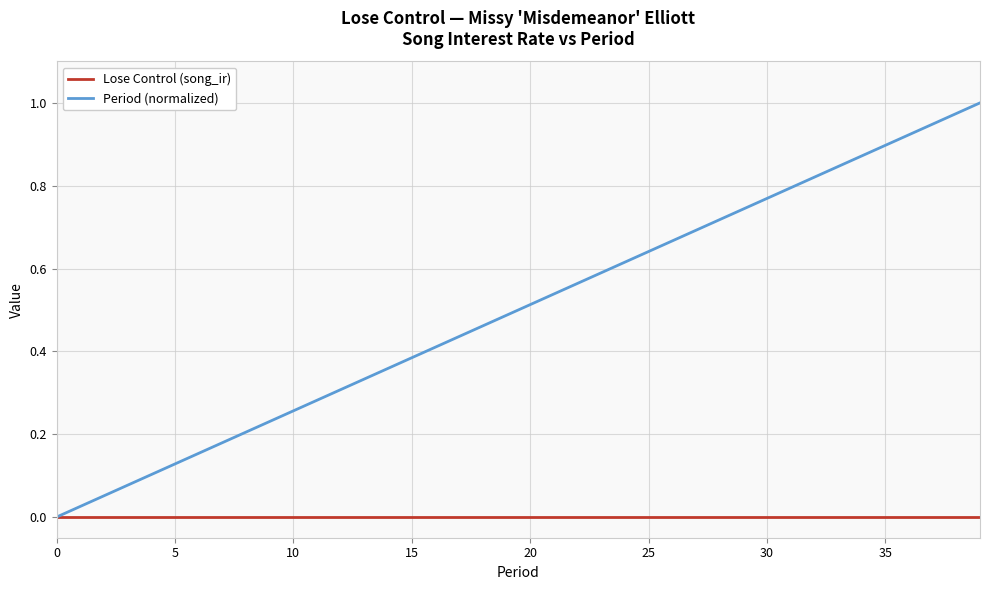

Which series has the largest range (max minus min)?

Period (normalized)